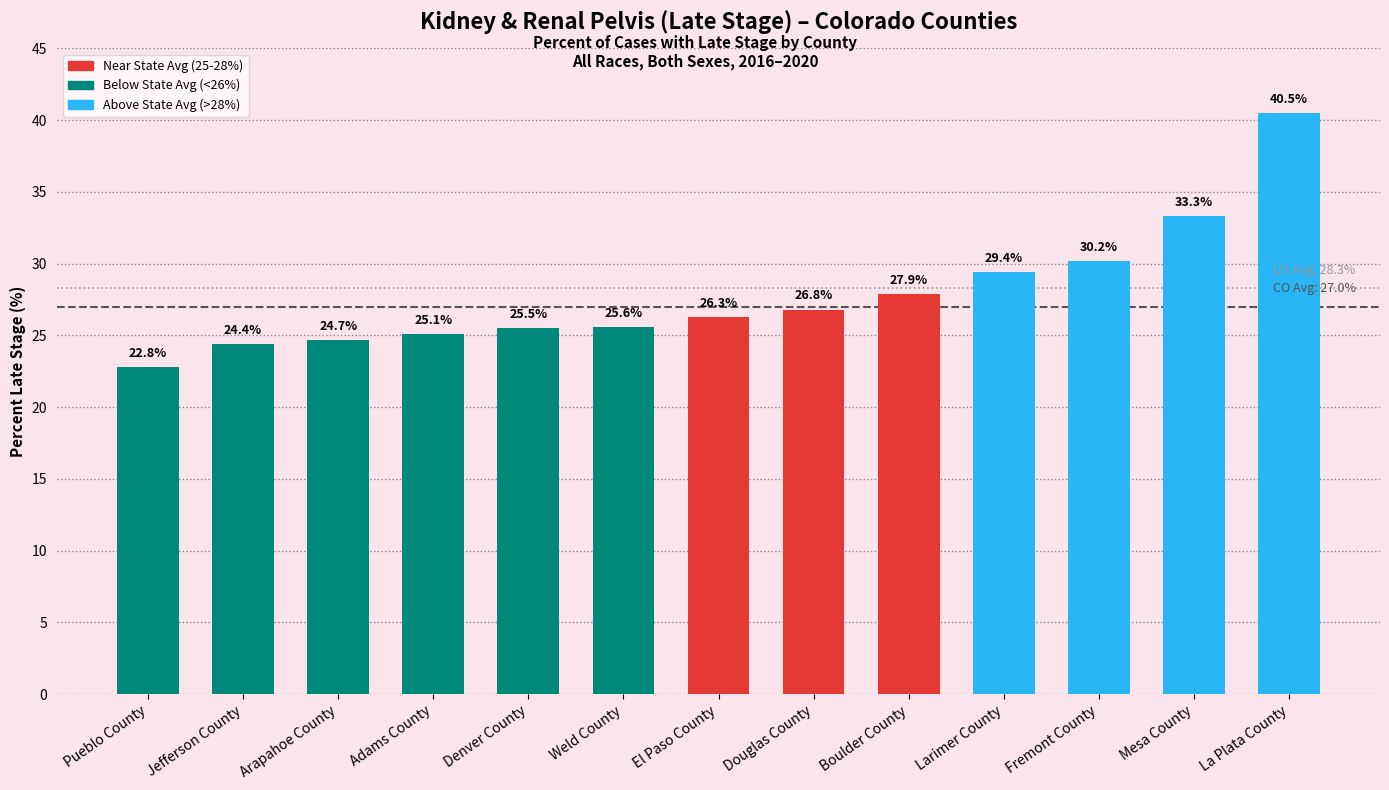

At which label is the value closest to 31?

Fremont County